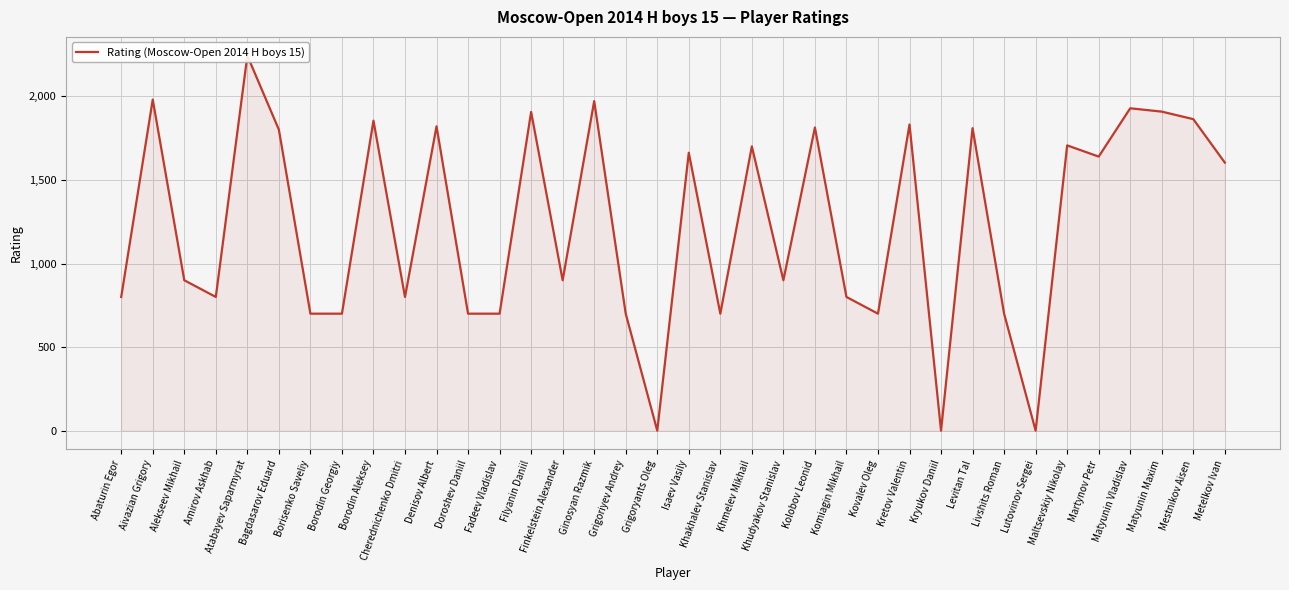

What is the change in value from Atabayev Saparmyrat to Metelkov Ivan?

-640